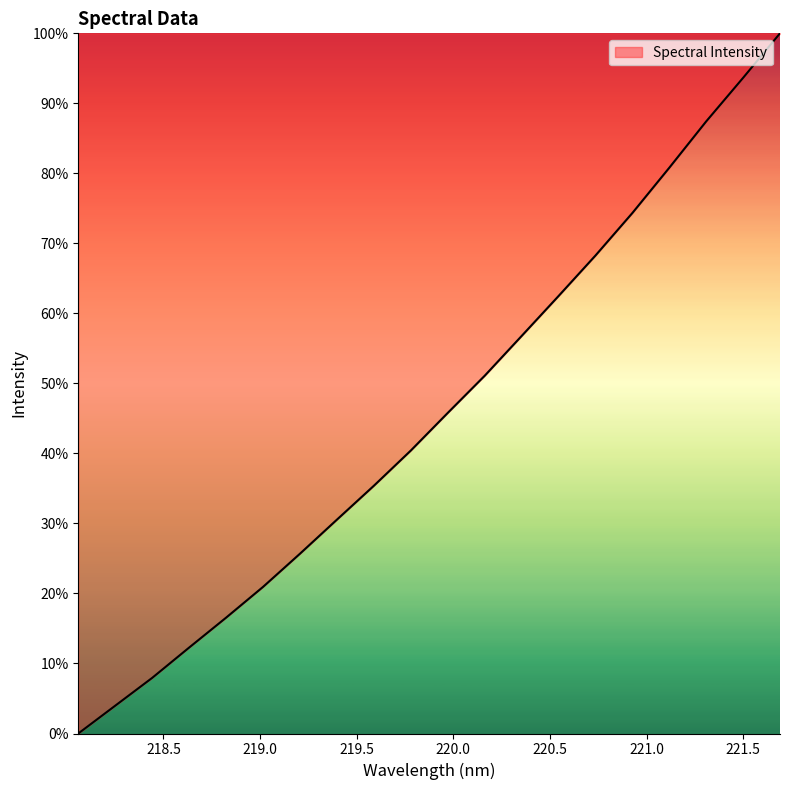

What is the maximum value shown in the chart?

100.0